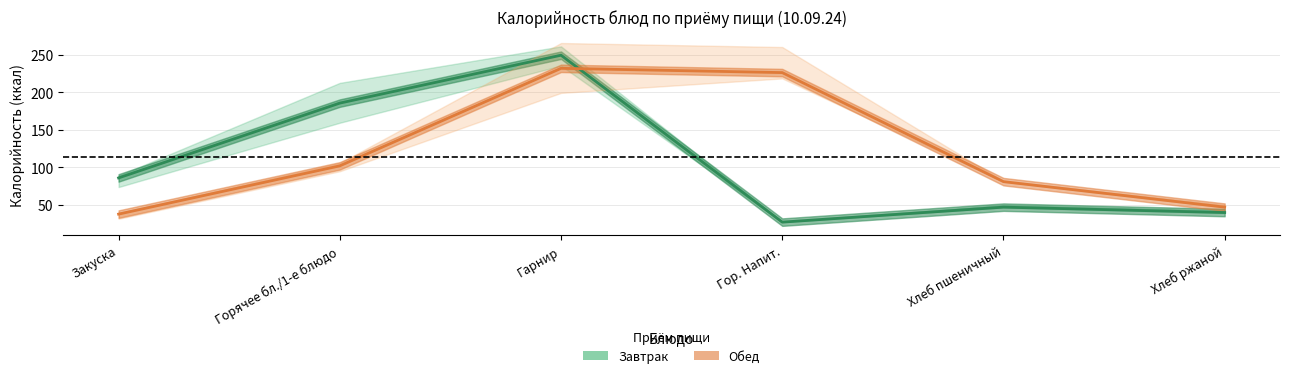

What is the greatest value displayed?

249.5